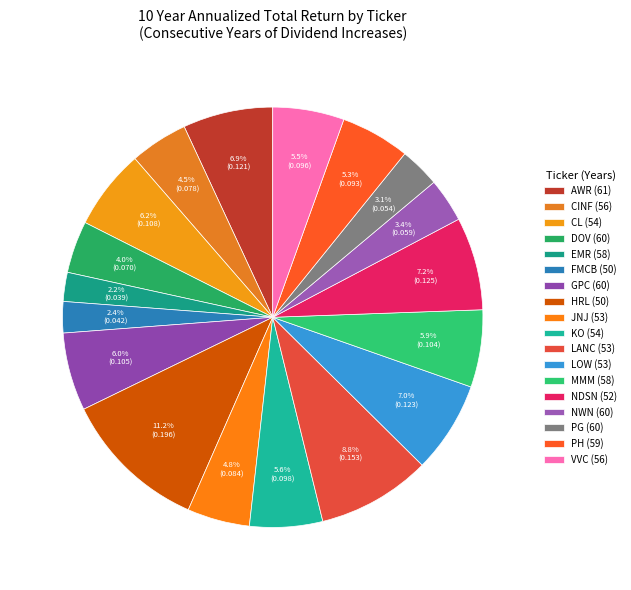

Which slice is the largest?

HRL (50)